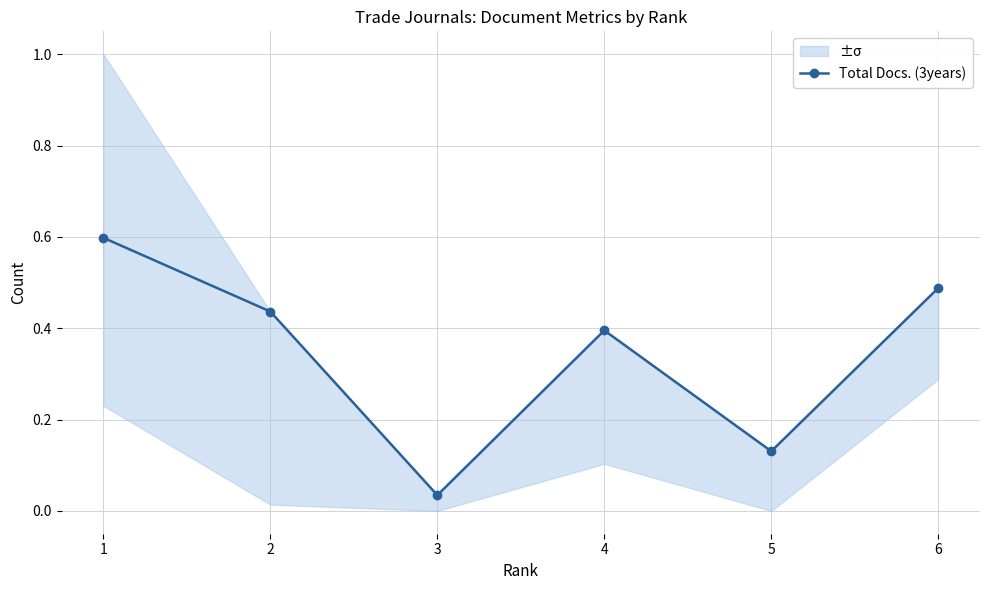

Is it true that the value at 1 is 0.4?

False